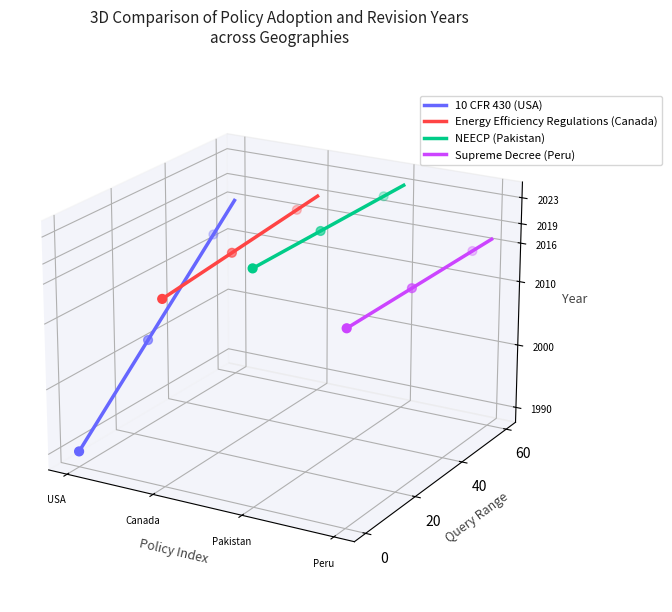

What are all the series names shown in the legend?

10 CFR 430 (USA), Energy Efficiency Regulations (Canada), NEECP (Pakistan), Supreme Decree (Peru)